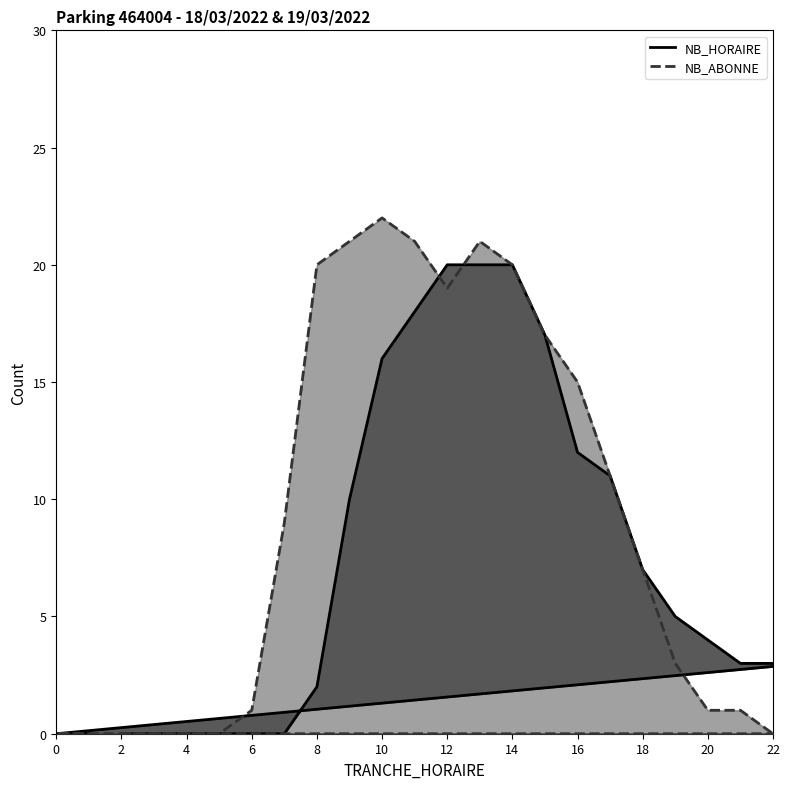

Where is the first local maximum for NB_ABONNE?

10